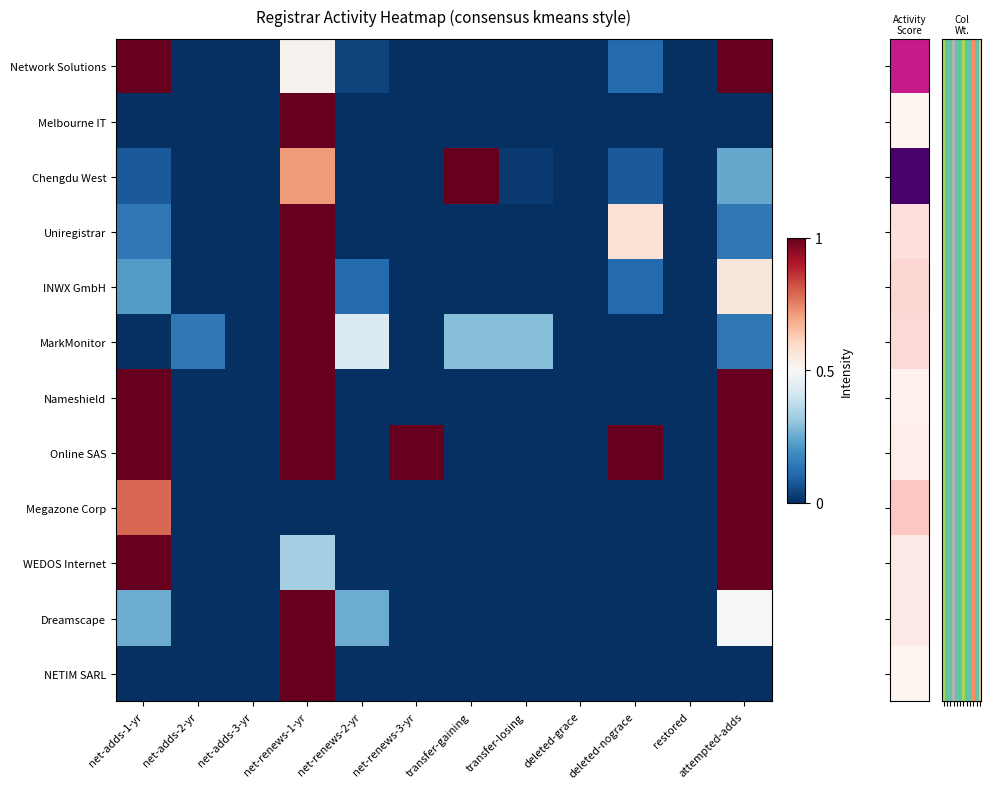

What is the total value across all series at net-adds-1-yr?

5.5